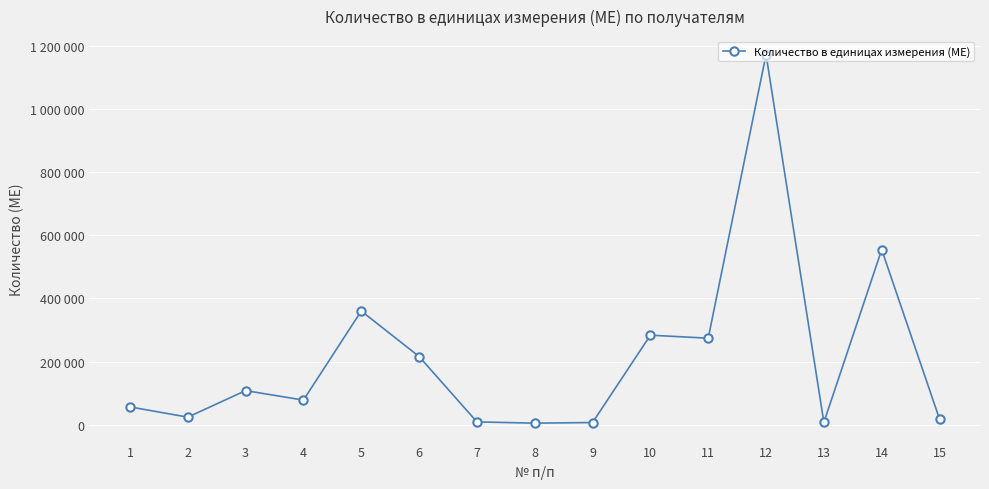

List the labels in order of value, largest first.

12, 14, 5, 10, 11, 6, 3, 4, 1, 2, 15, 7, 13, 9, 8